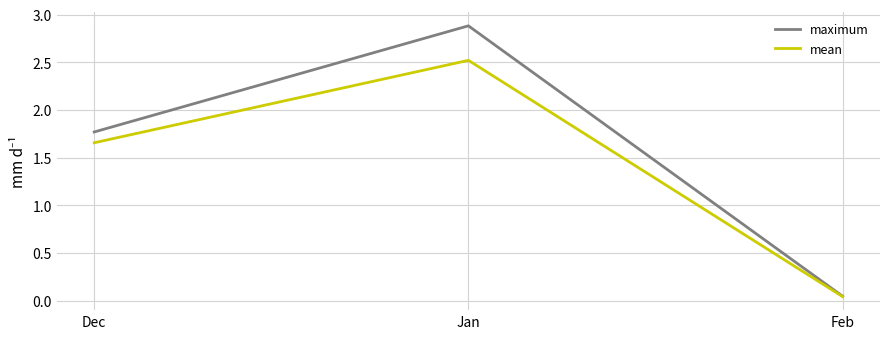

How many values in the mean series are below 1?

1